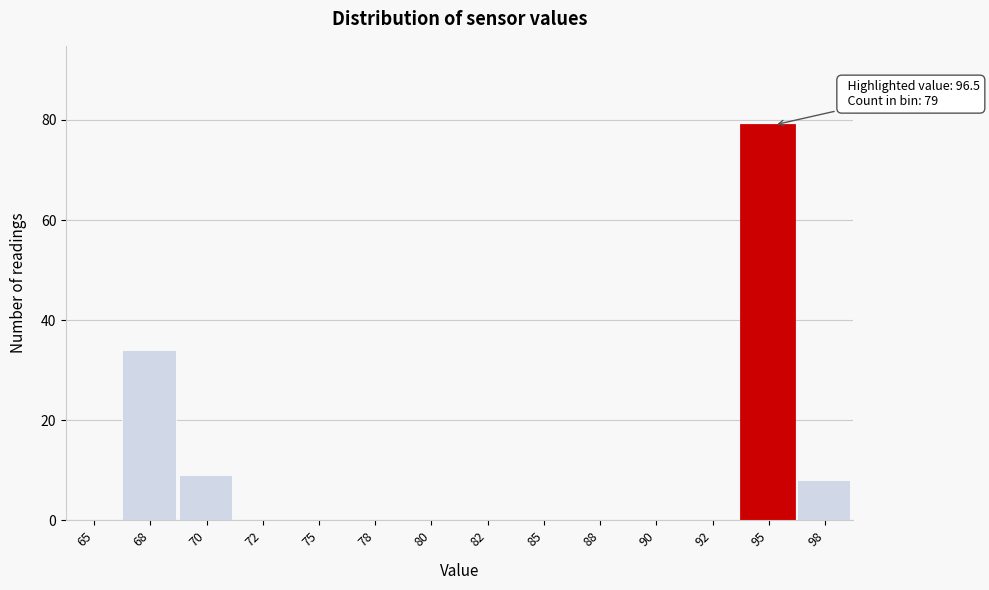

Reading left to right, what are all the values shown in this chart?

65=0	68=34	70=9	72=0	75=0	78=0	80=0	82=0	85=0	88=0	90=0	92=0	95=79	98=8